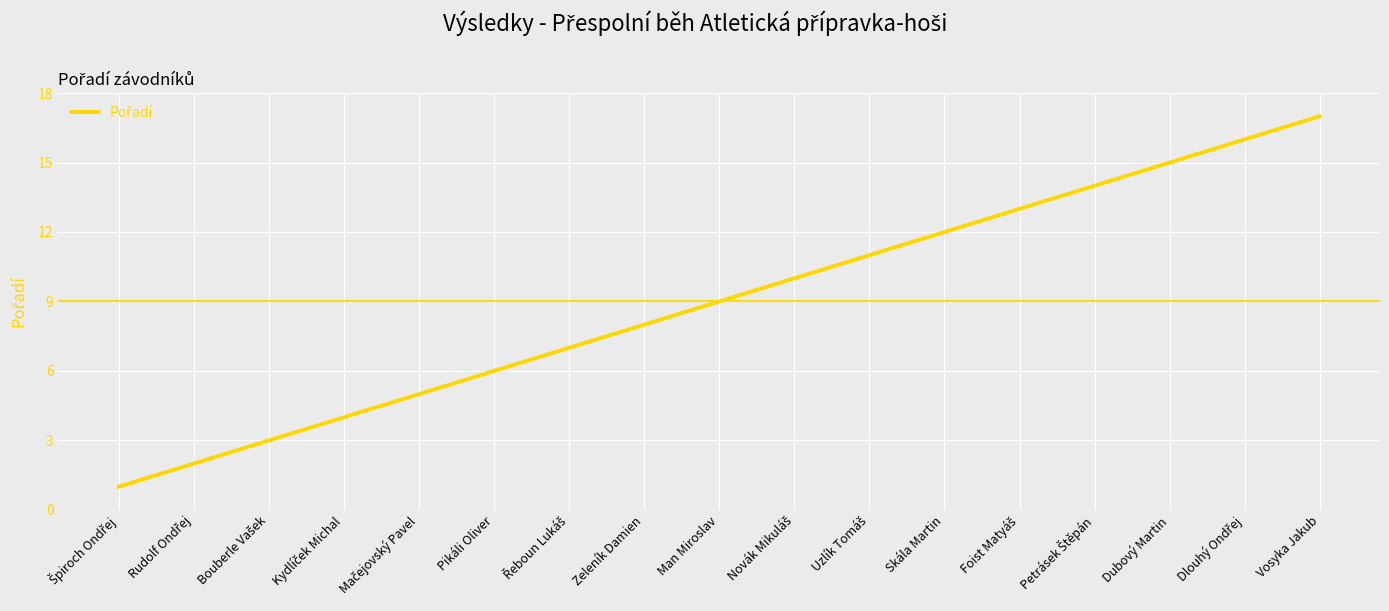

What is the difference between the maximum and minimum values?

16